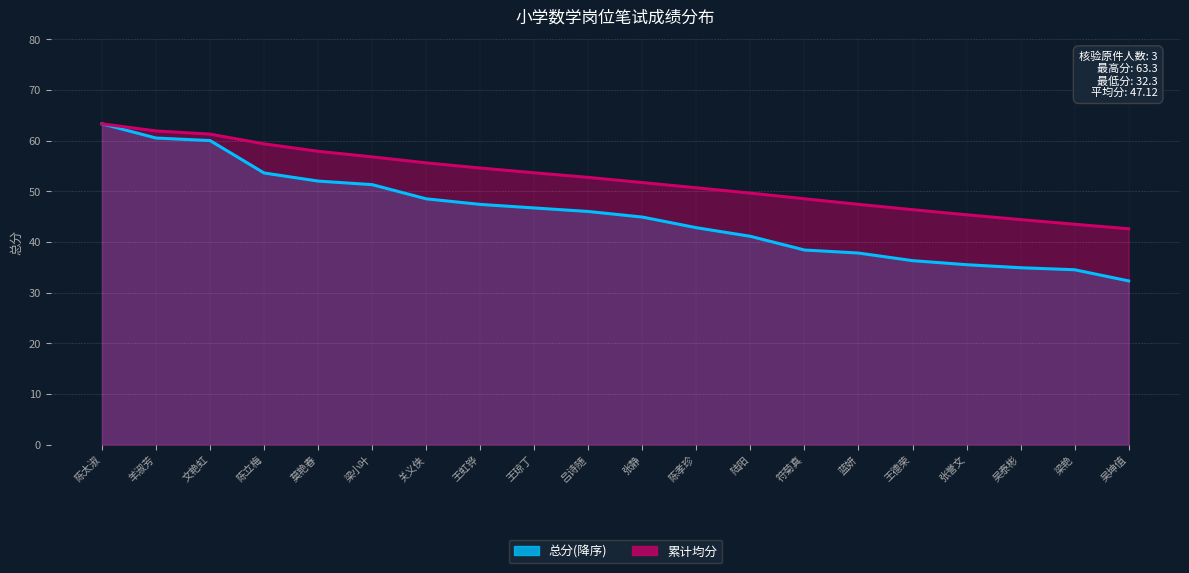

True or false: 累计均分 and 总分(降序) intersect in this chart.

False